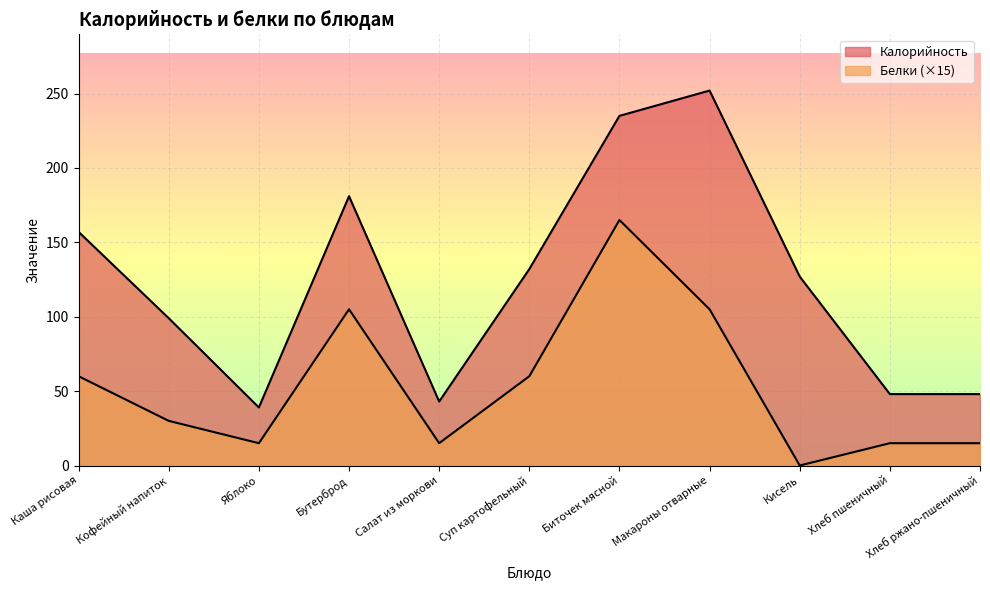

What are all the series names shown in the legend?

Калорийность, Белки